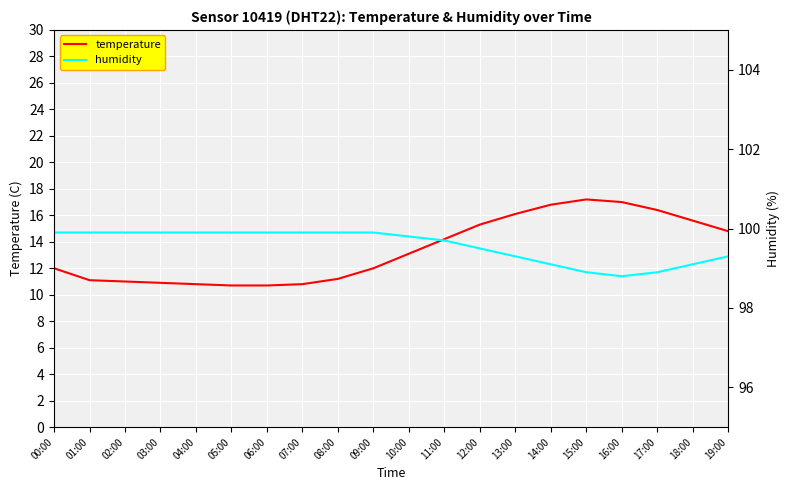

Rank the series at 10:00 from lowest to highest value.

temperature, humidity